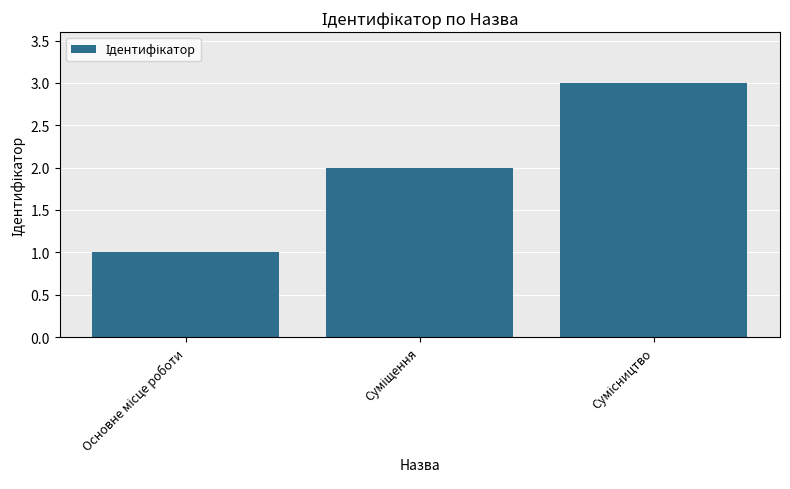

What is the greatest value displayed?

3